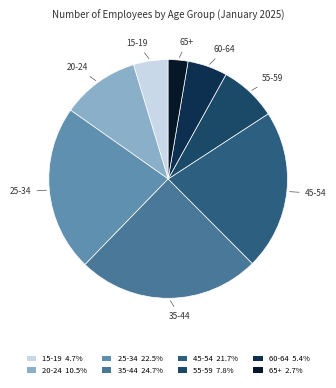

What is the ratio of the value at 60-64 to the value at 20-24?

0.5